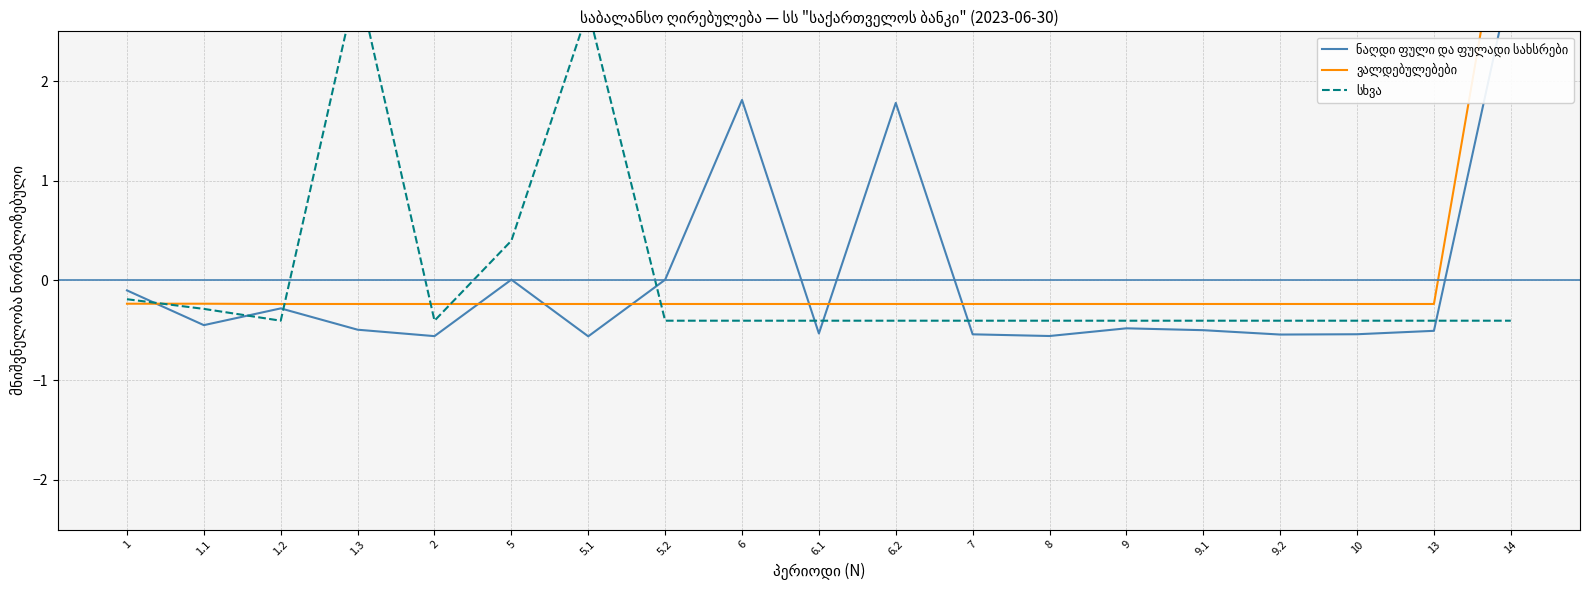

What position from the right is 9?

6